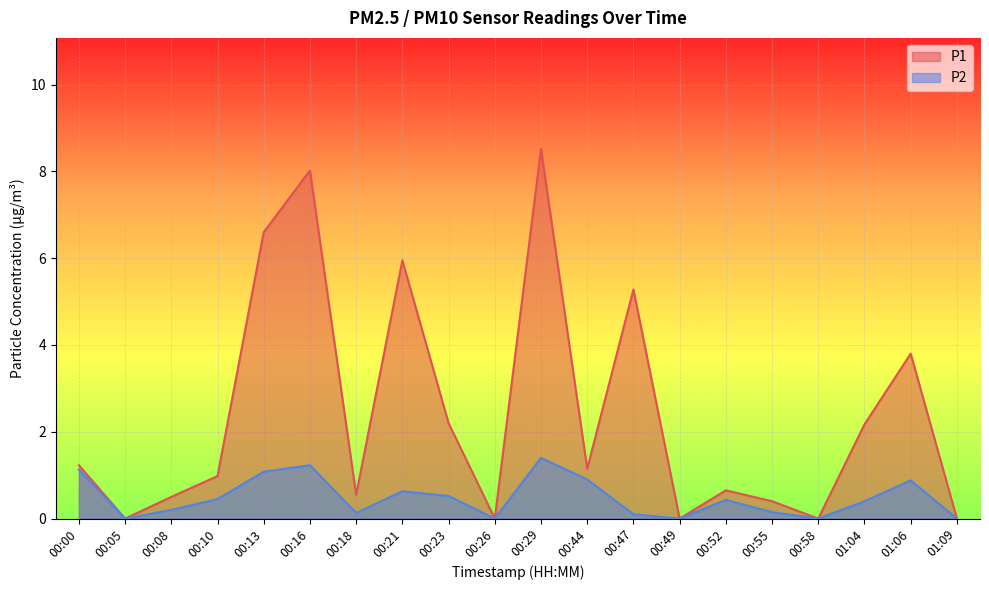

True or false: P1 and P2 intersect in this chart.

False